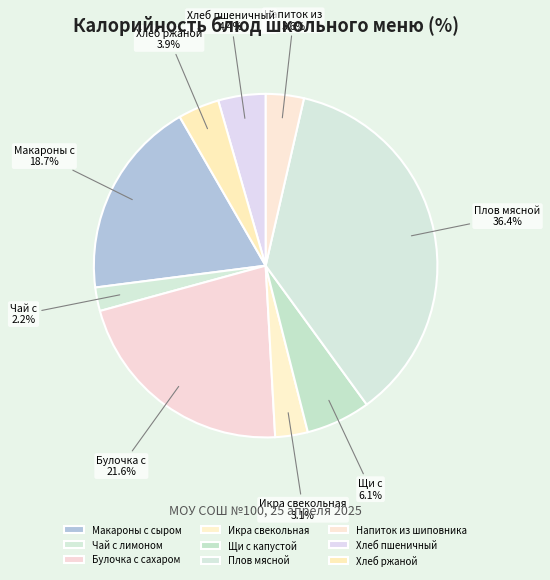

To the nearest percent, what percentage of the pie is Хлеб пшеничный?

4%